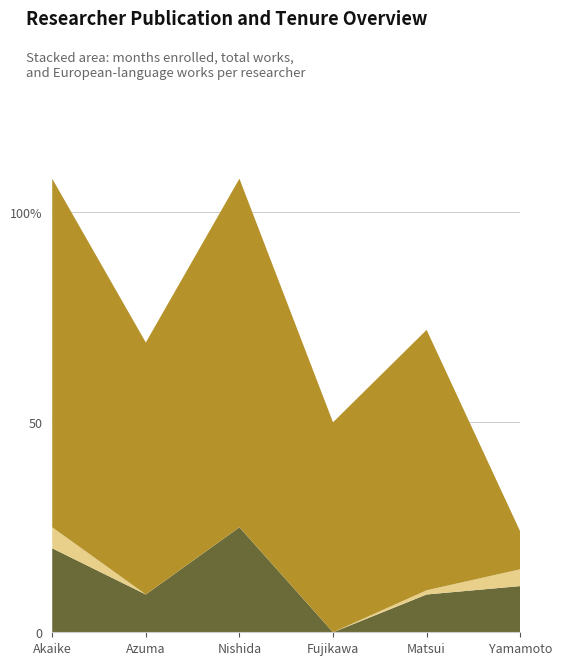

Reading left to right, what are all the values shown in this chart?

在籍月数: 60267=108	60270=69	241627=108	349364=50	193494=72	375081=24
著作合計: 60267=25	60270=9	241627=25	349364=0	193494=10	375081=15
著作合計(欧文): 60267=20	60270=9	241627=25	349364=0	193494=9	375081=11